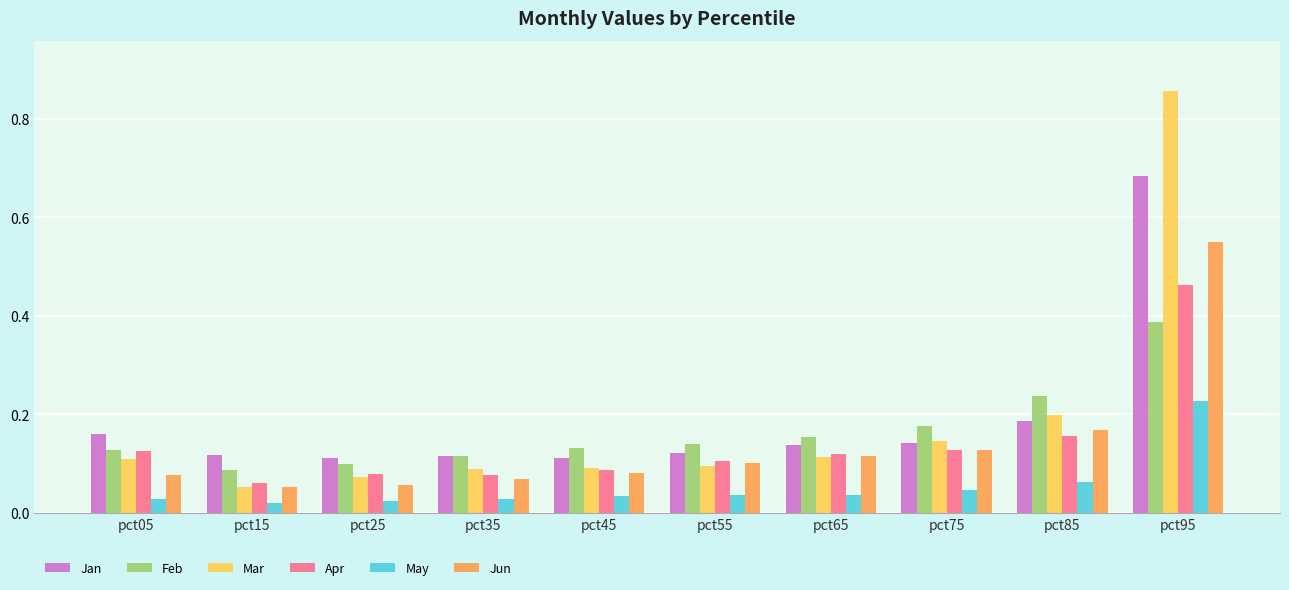

Which series has the largest range (max minus min)?

Mar